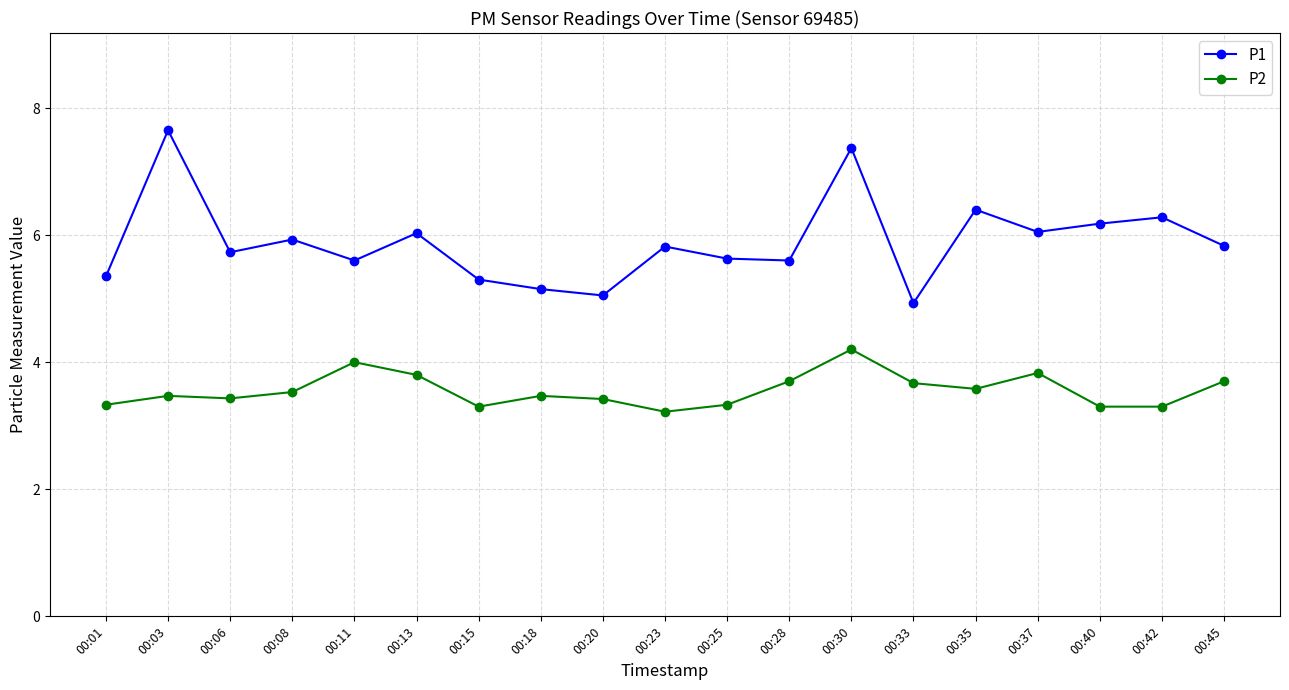

Is it true that P2 equals 5.9 at 00:30?

False